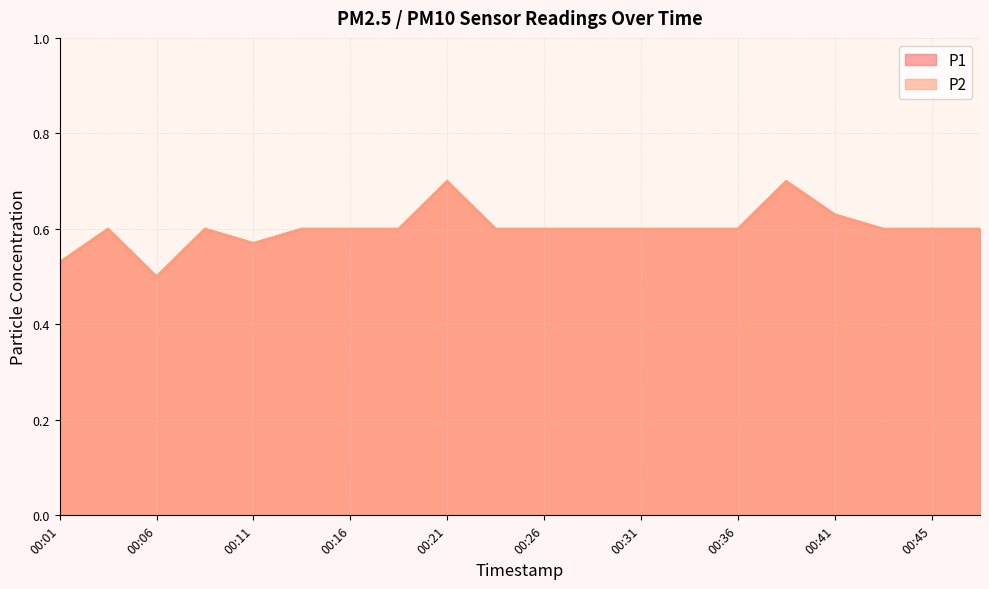

What is the difference between the maximum and minimum values in the P2 series?

0.2